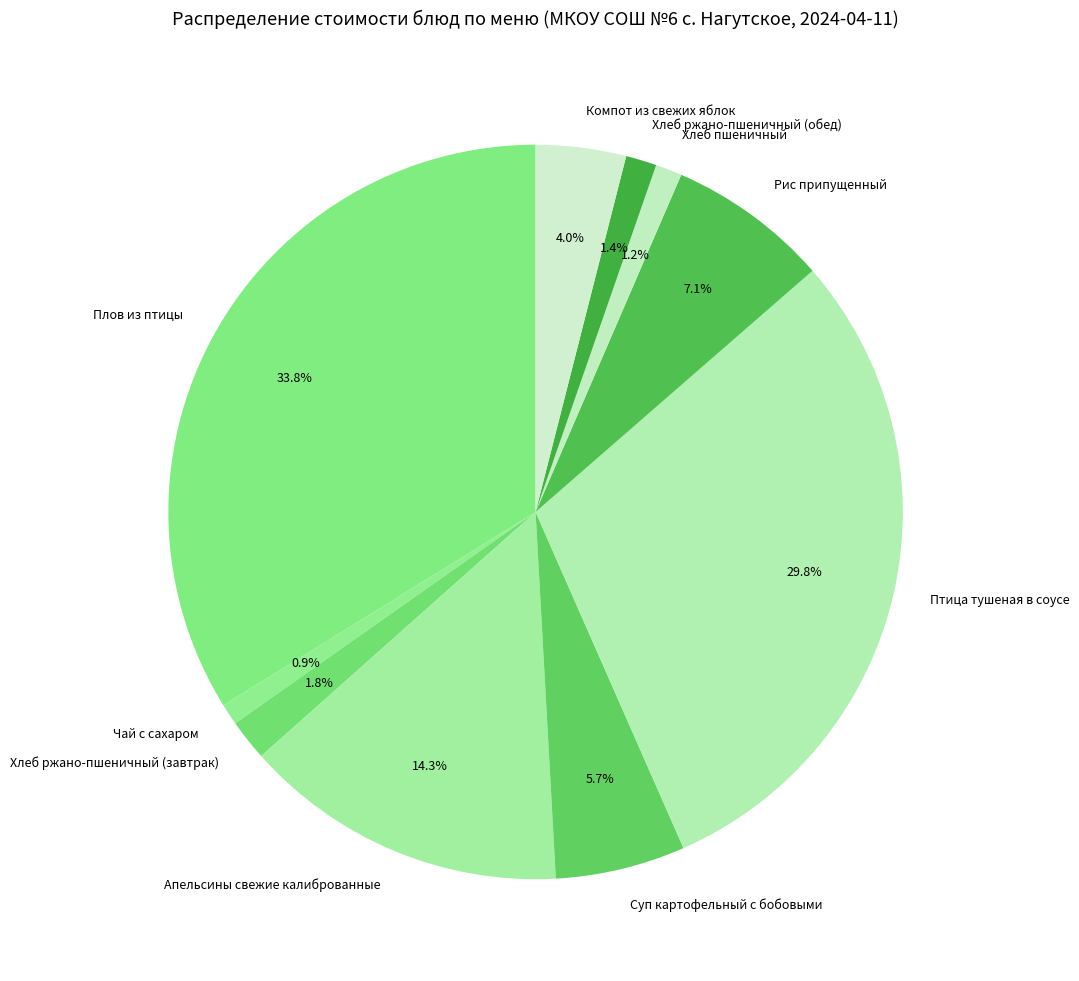

Which slice is the largest?

Плов из птицы